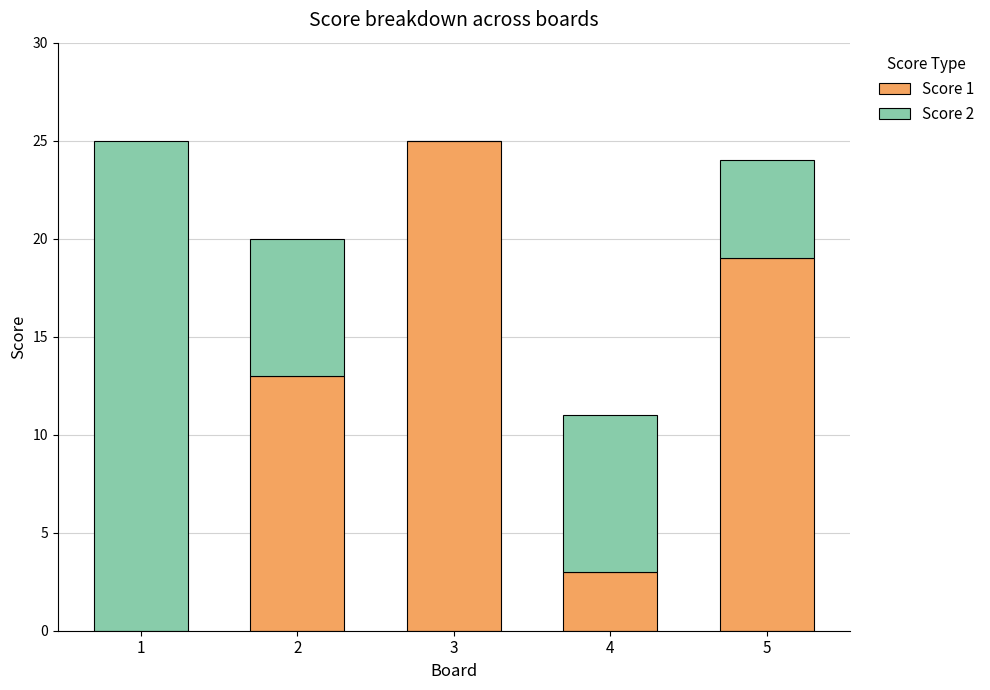

What is the highest value of the Score 1 series?

25